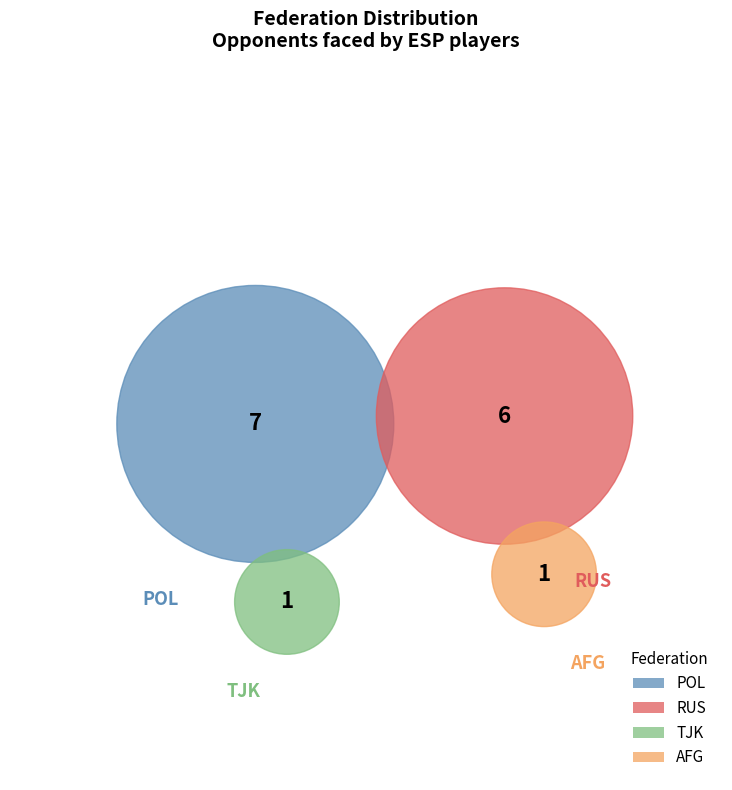

Rank the categories by value from lowest to highest.

TJK, AFG, RUS, POL